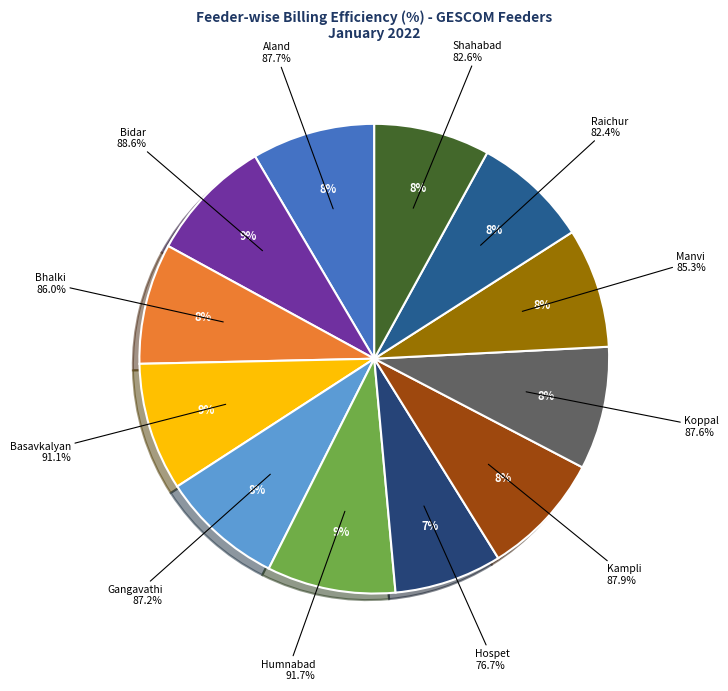

To the nearest percent, what is the average slice percentage?

8%